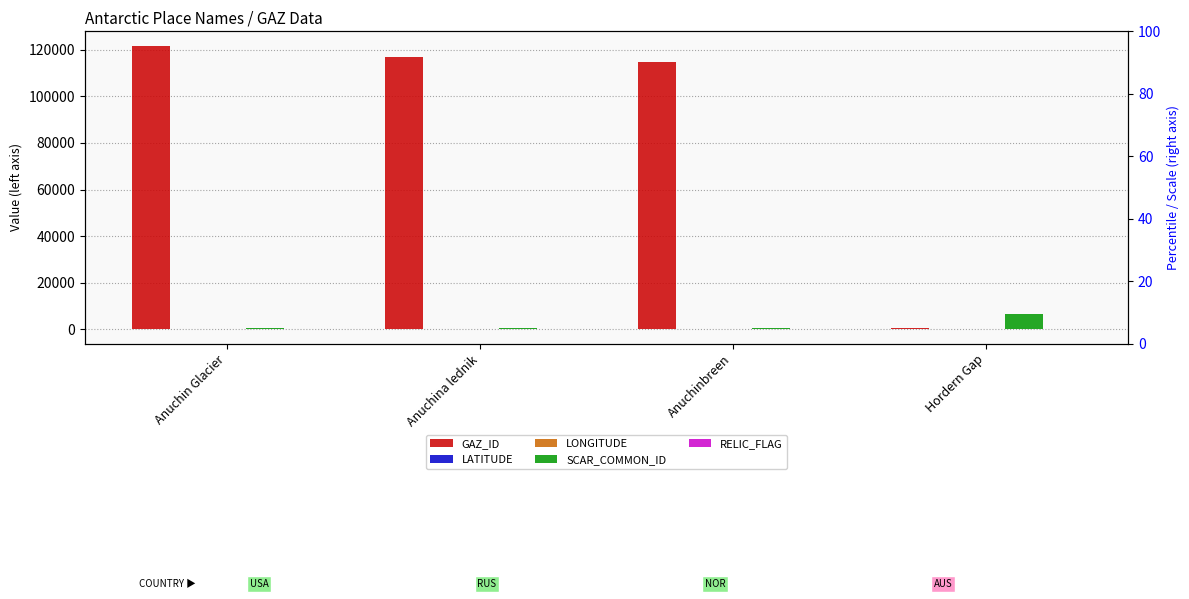

True or false: RELIC_FLAG has a value of 0.0 at Anuchinbreen.

True